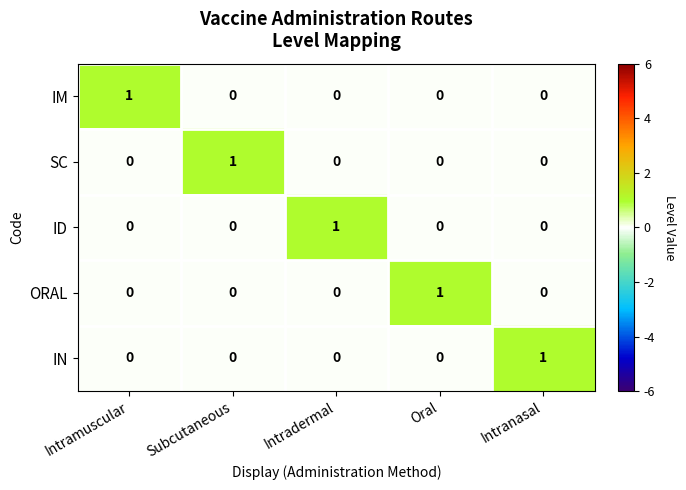

How many ID values are between 0 and 1?

5